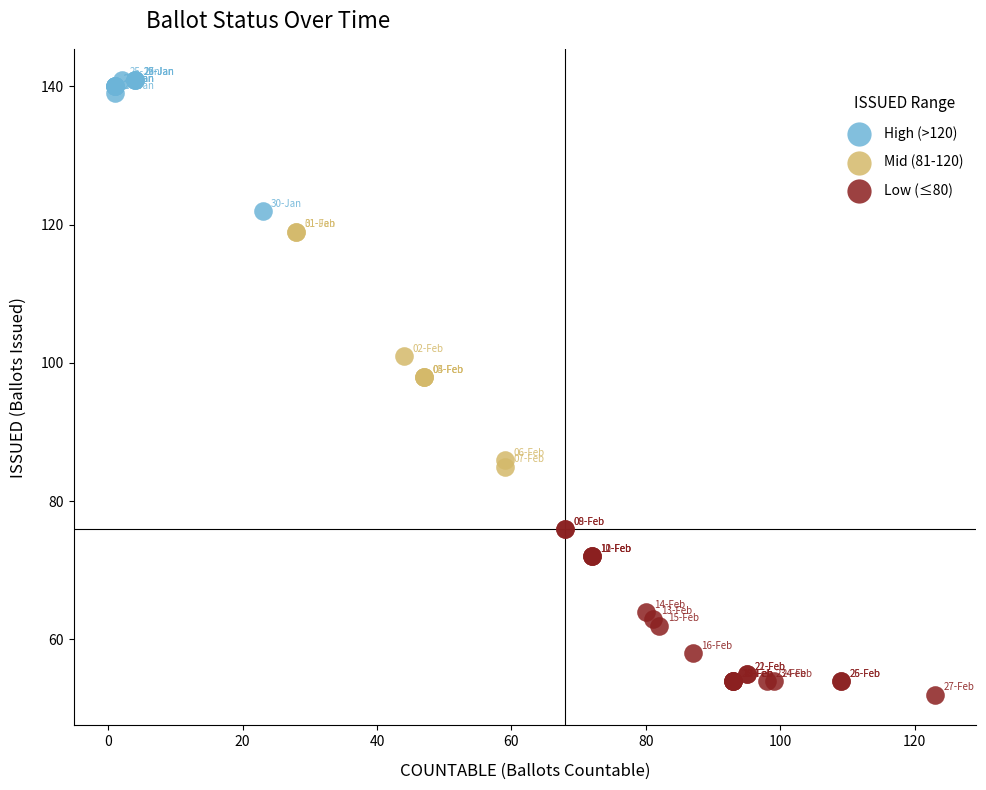

Which series reaches the maximum Y coordinate?

High (>120)